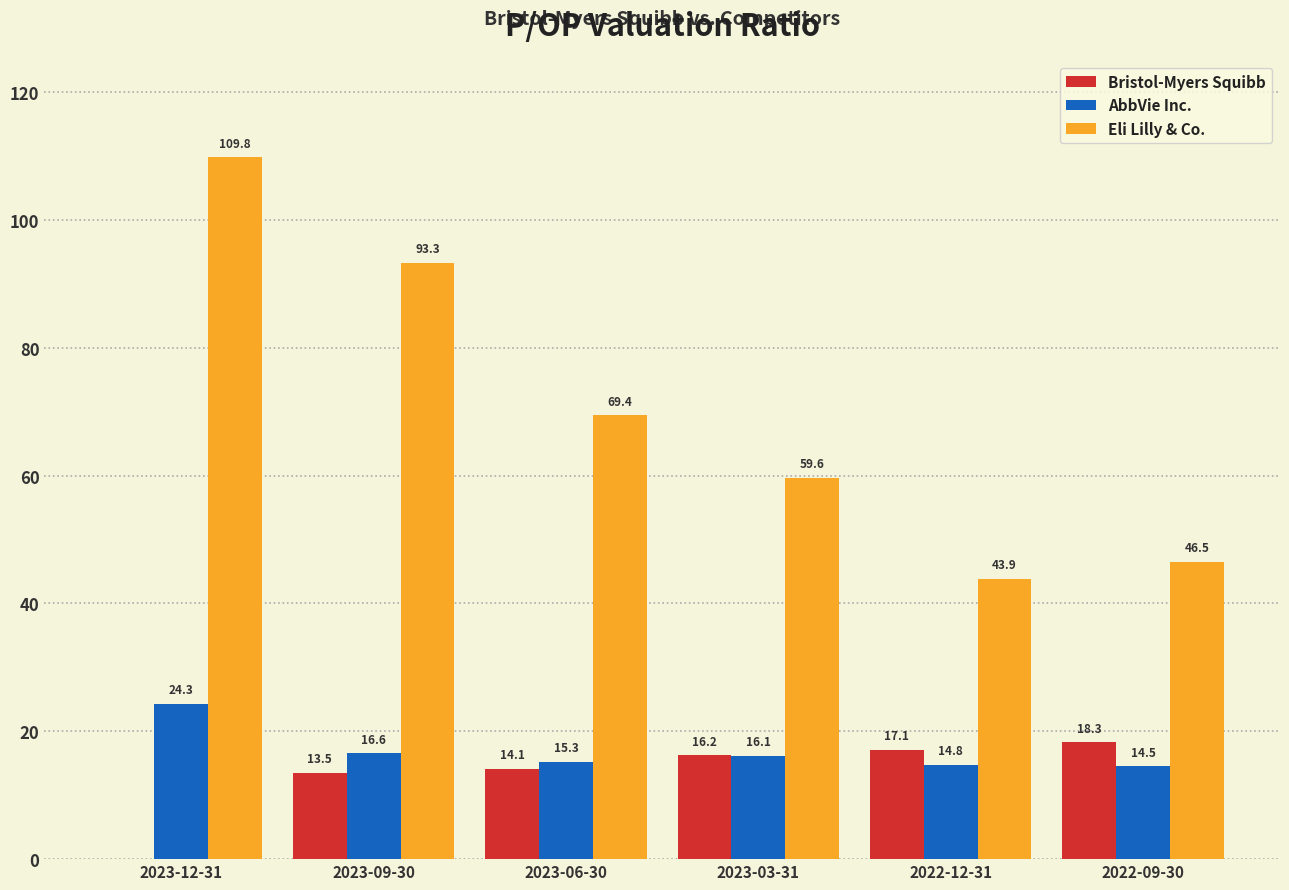

At which label does Eli Lilly & Co. reach its peak?

2023-12-31